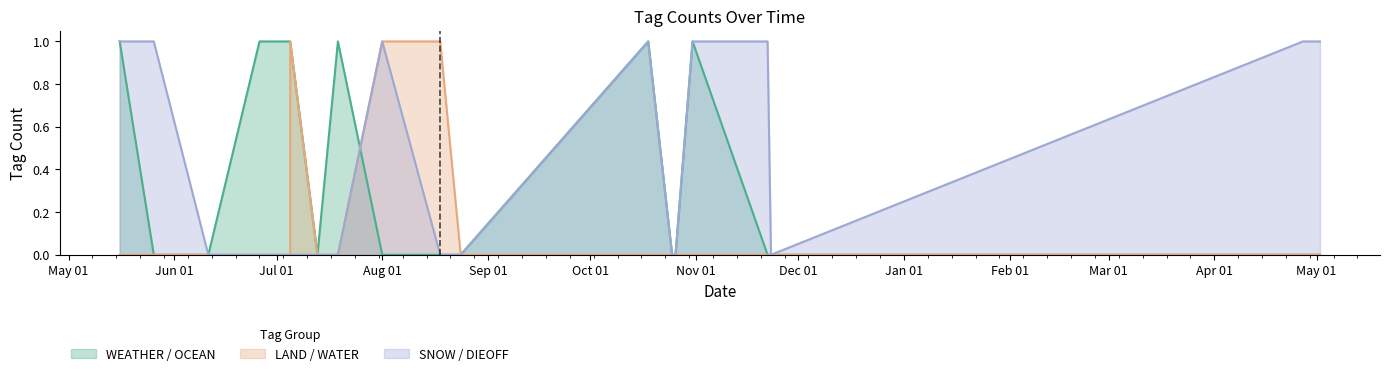

What is the label of the 7th point from the right?

2023-10-25